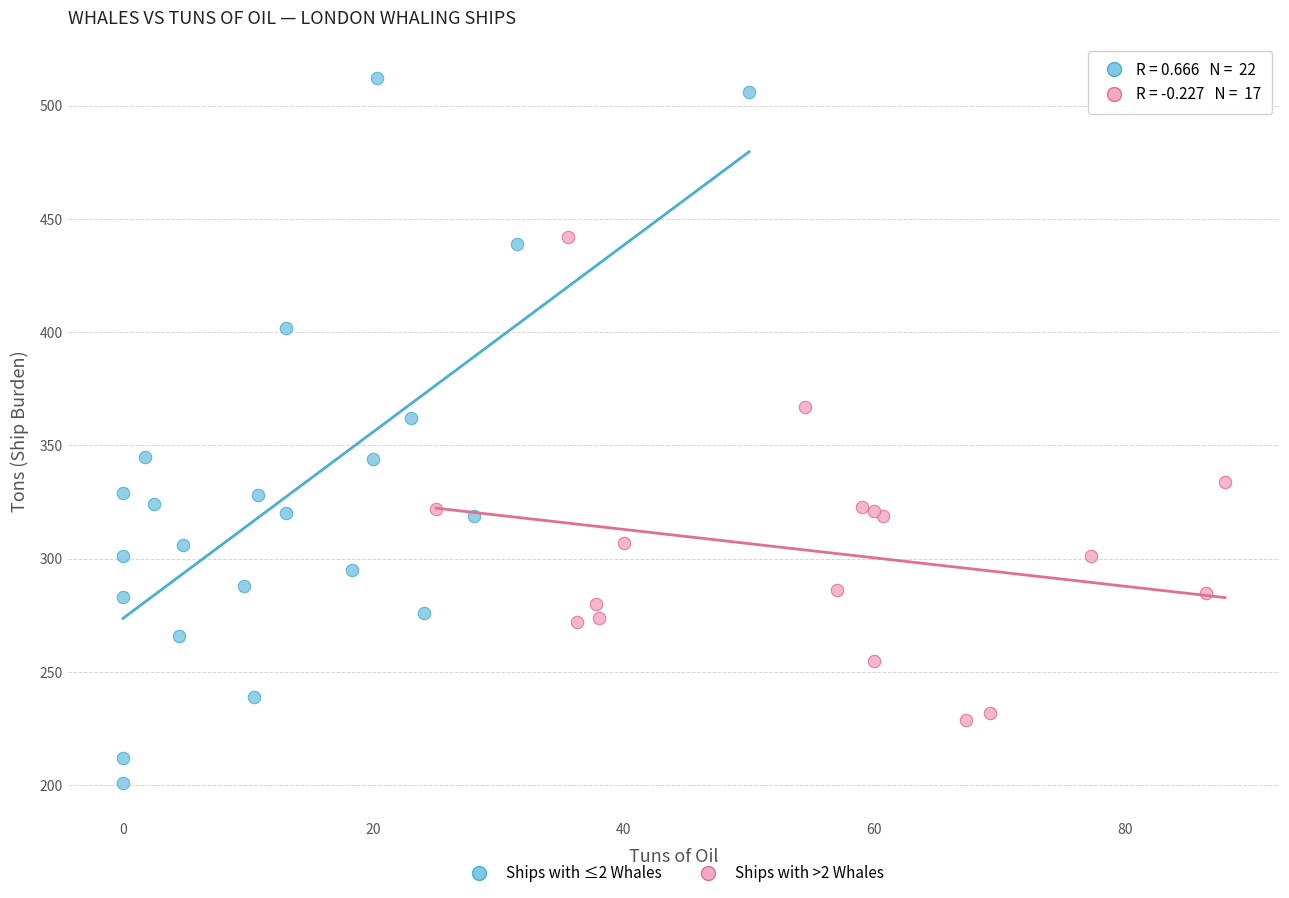

Which series has the largest Y range (max minus min)?

Ships with ≤2 Whales